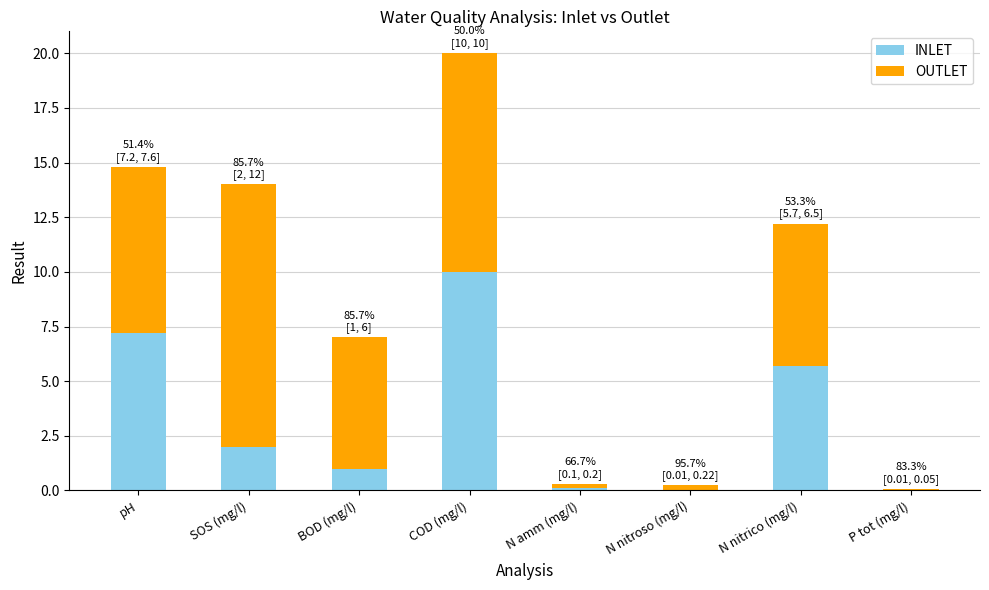

Which category has the highest value in the INLET series?

COD (mg/l)